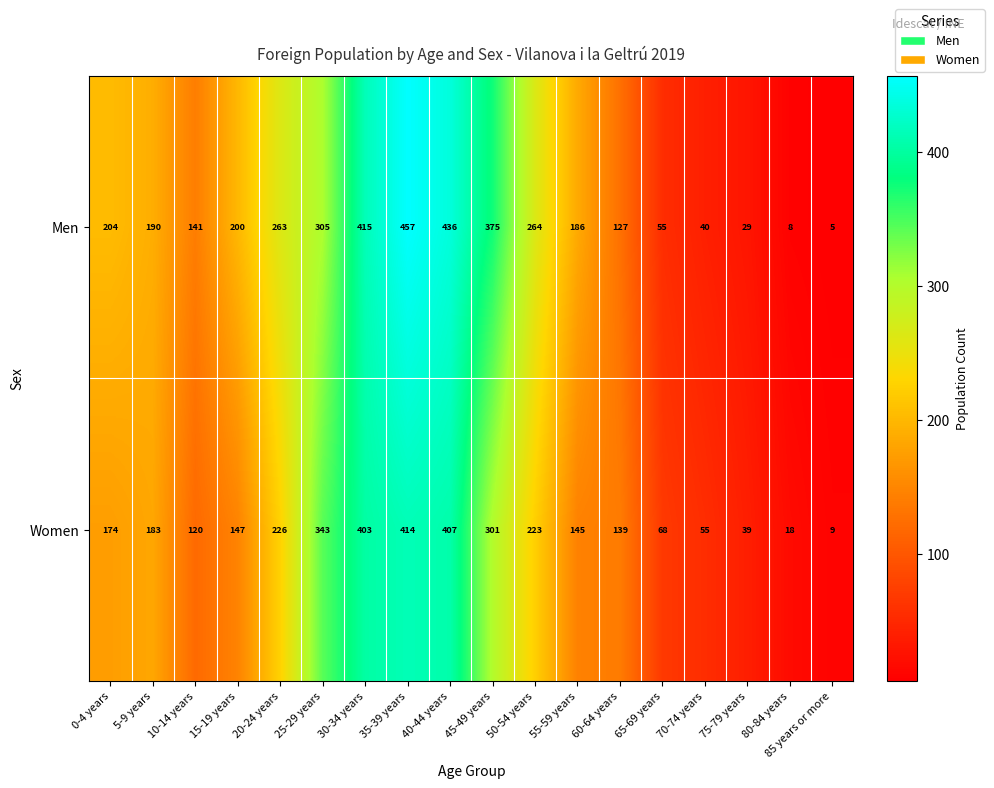

Where is Women nearest to the value 211?

50-54 years